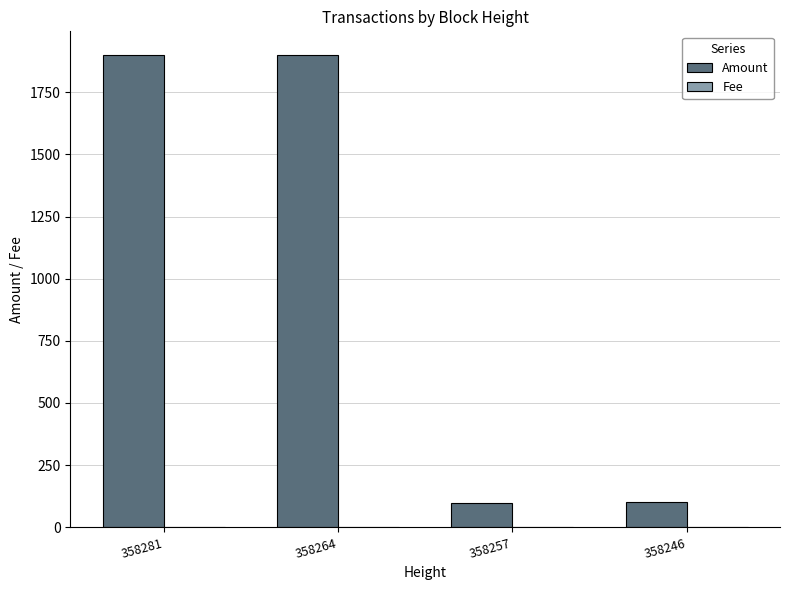

Between 358281 and 358257, which series saw the biggest shift?

Amount